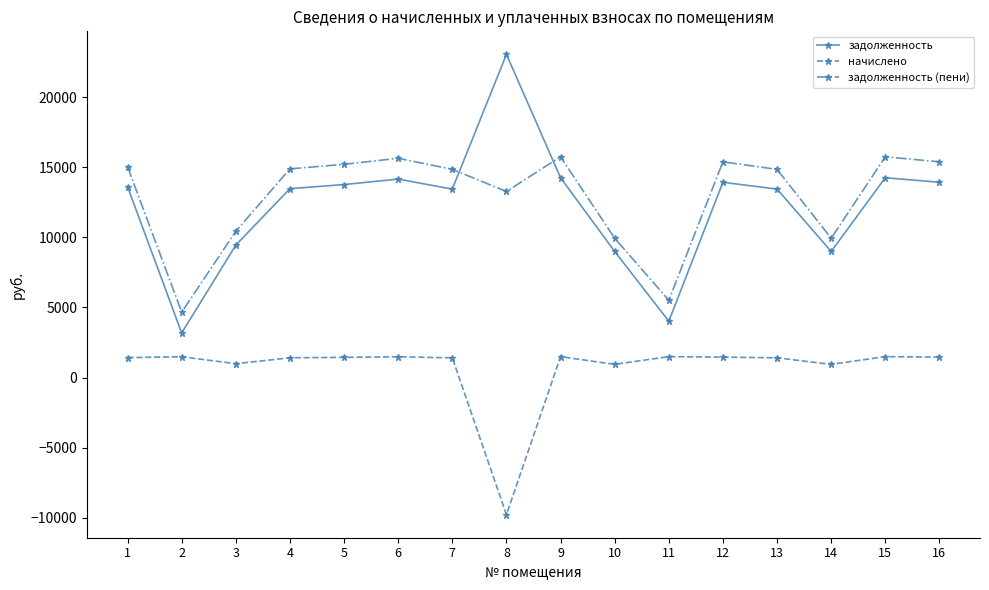

What is the difference between the highest and lowest values at 11?

4023.4